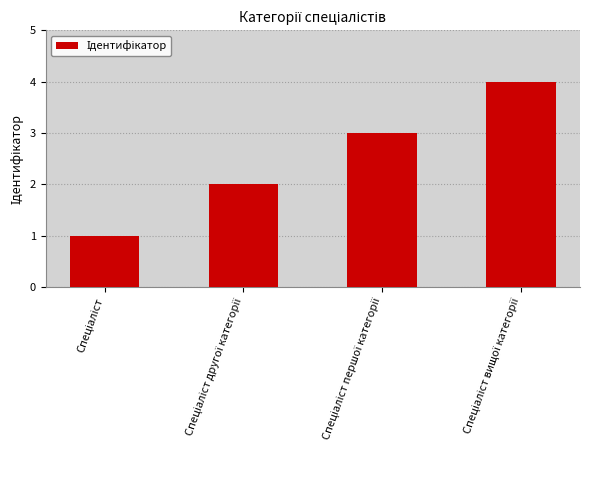

What is the maximum value shown in the chart?

4